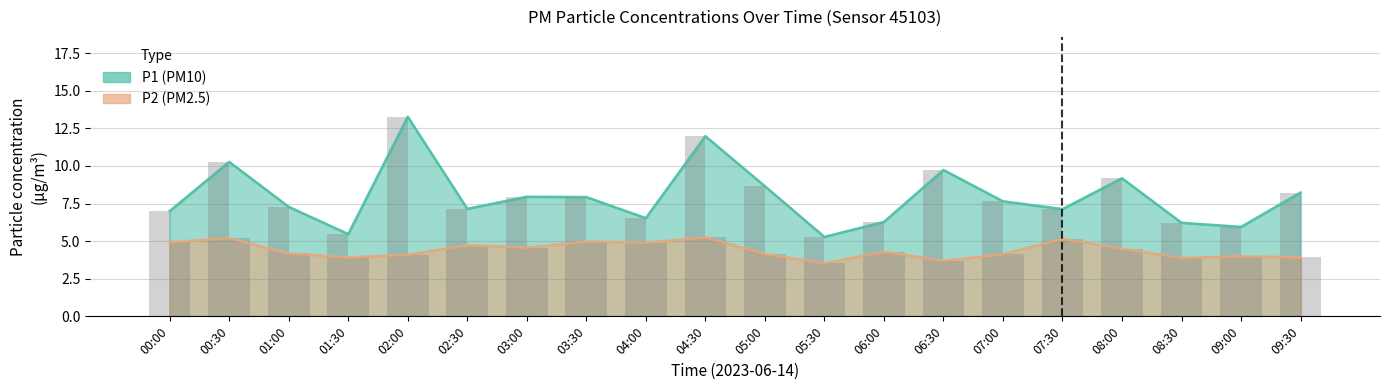

What is the difference between the P2 values at 09:30 and 02:30?

0.8